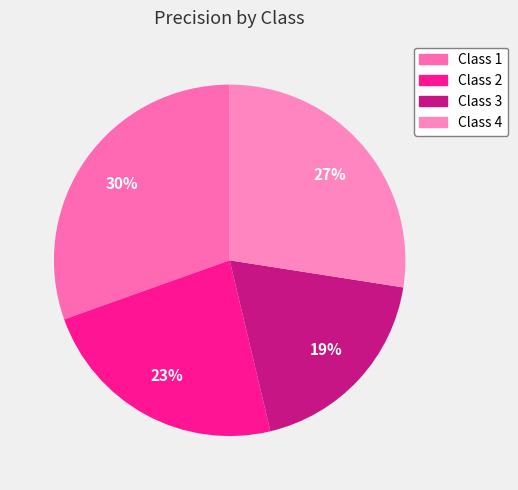

Which slice is the smallest?

3